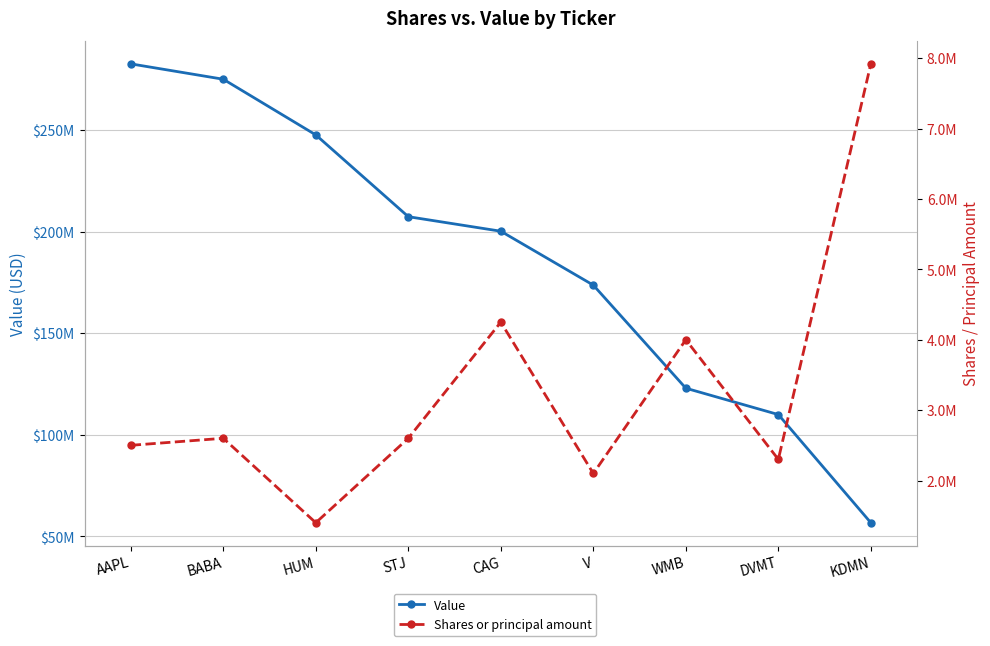

True or false: Shares or principal amount and Value intersect in this chart.

False